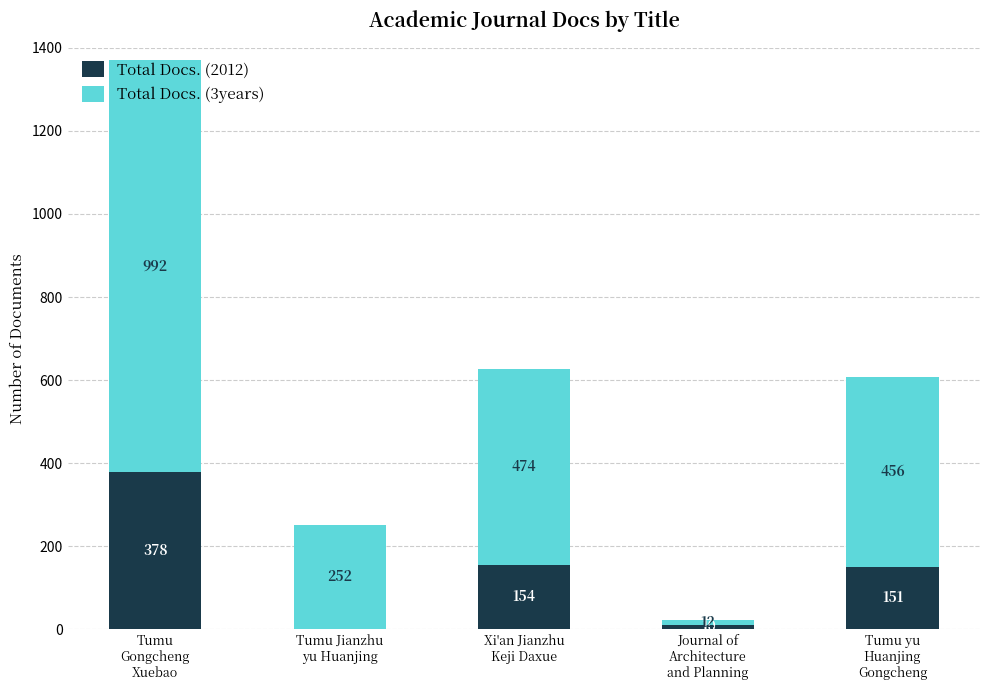

What is the maximum value for Total Docs. (2012)?

378